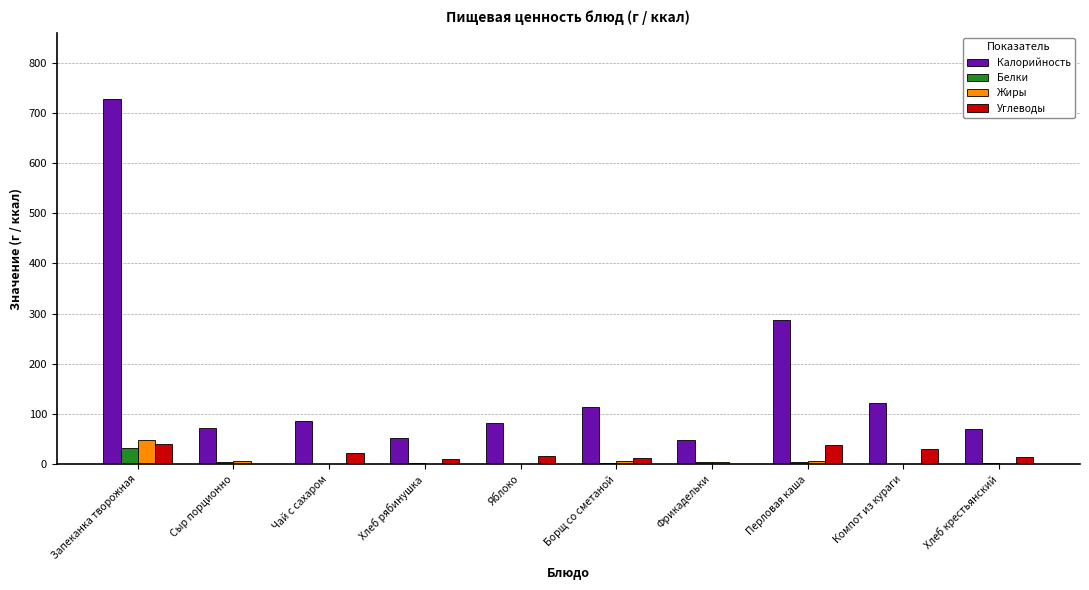

How many data points does each series have?

10